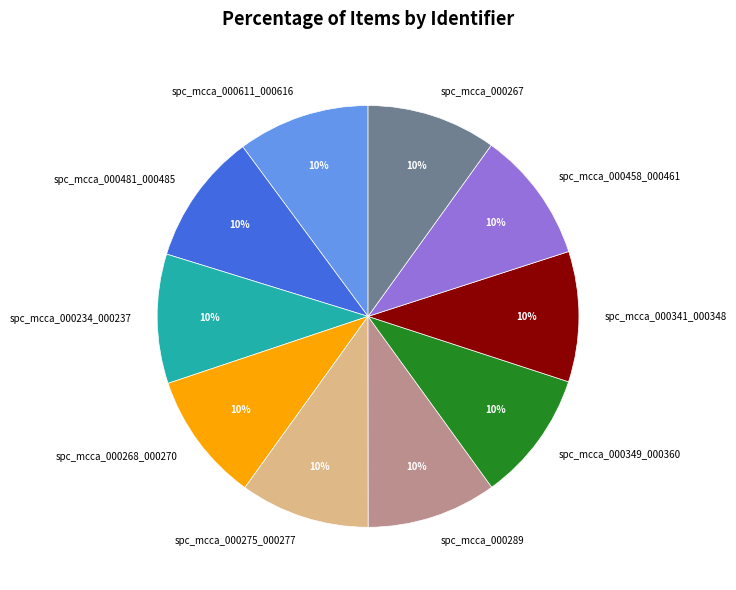

Does any single category account for the majority?

No